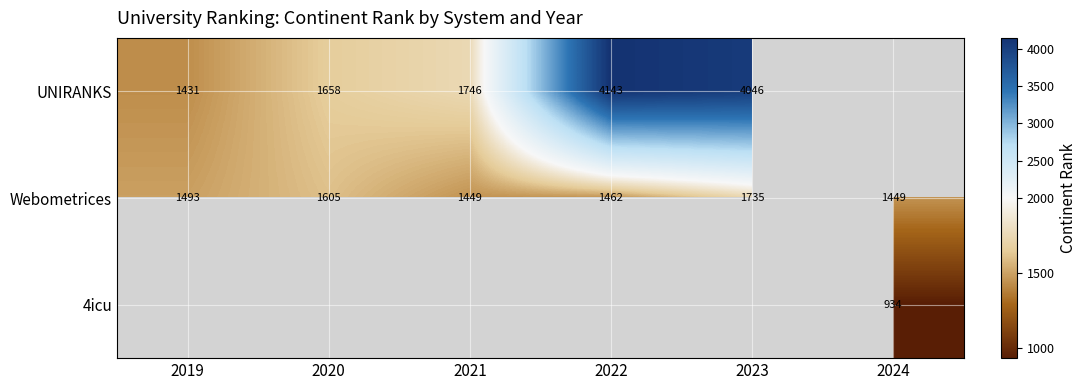

At which category does the chart reach its minimum across all series?

2024